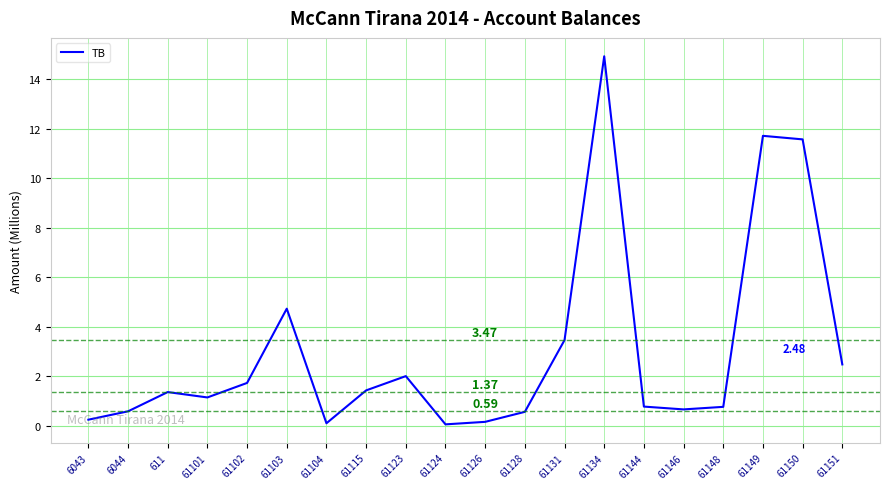

At which category does the data reach its first local peak?

611